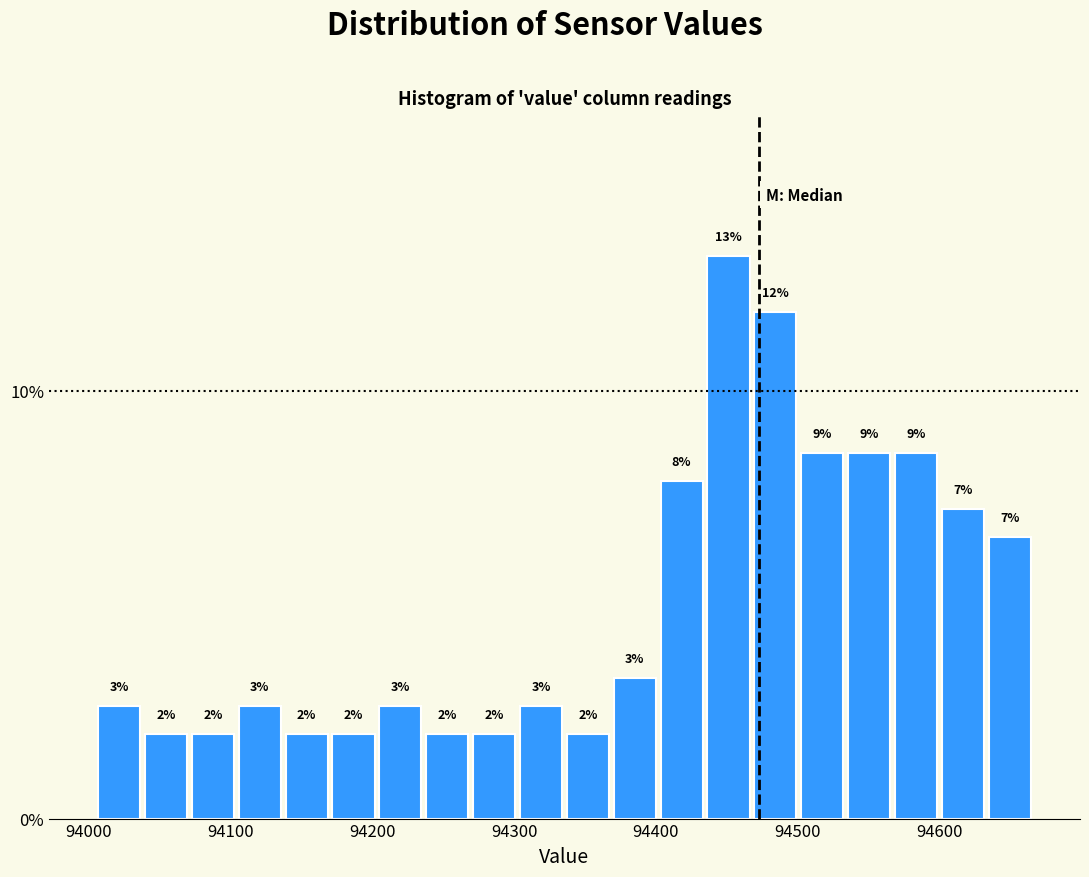

Around what value on the x-axis is the tallest bar? Give the approximate position of its centre, as read against the axis.

94450